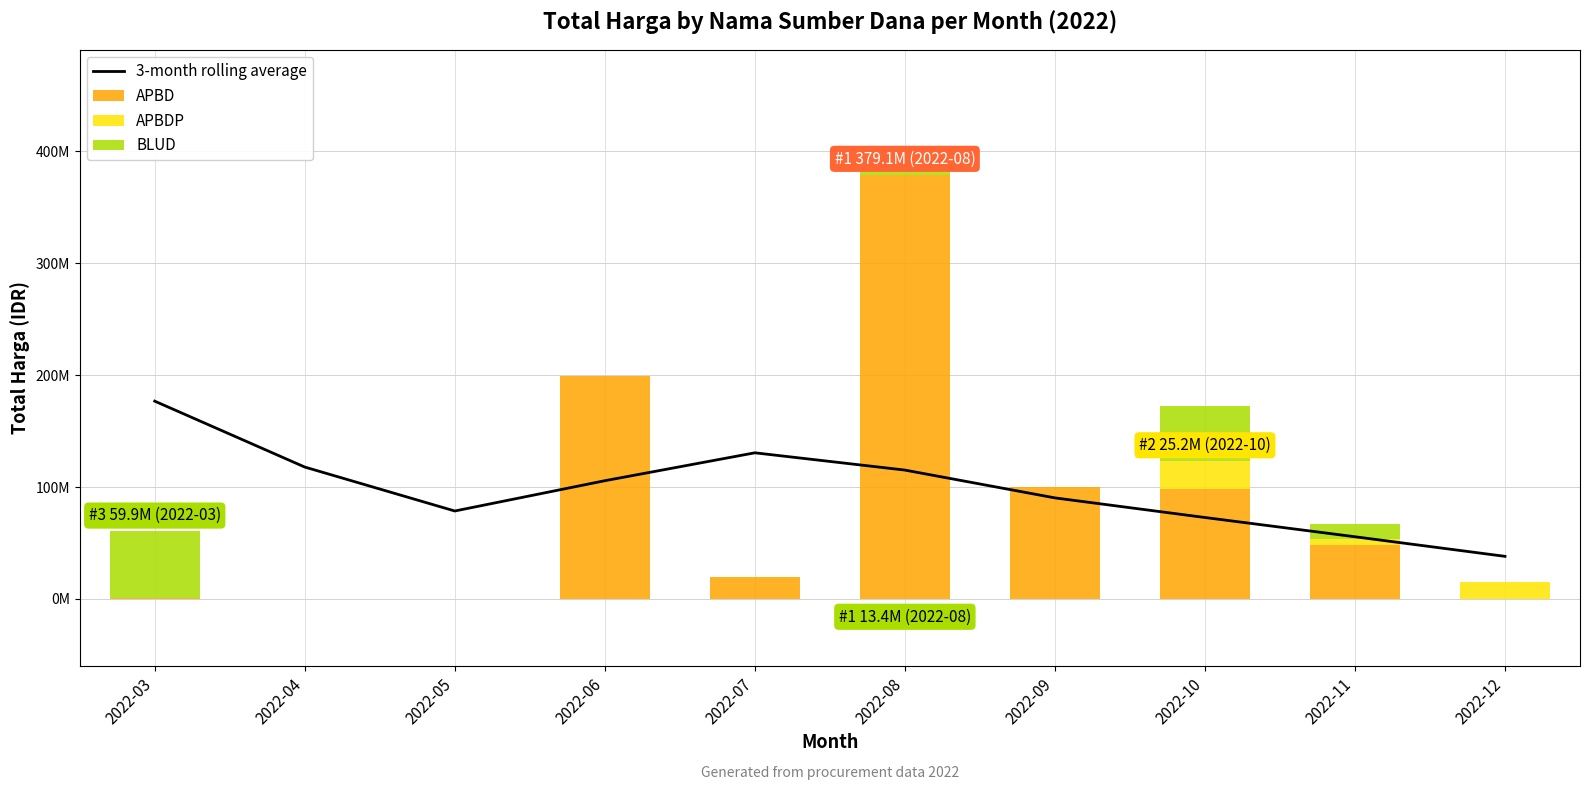

What is the difference between the highest and lowest values at 2022-03?

176638000